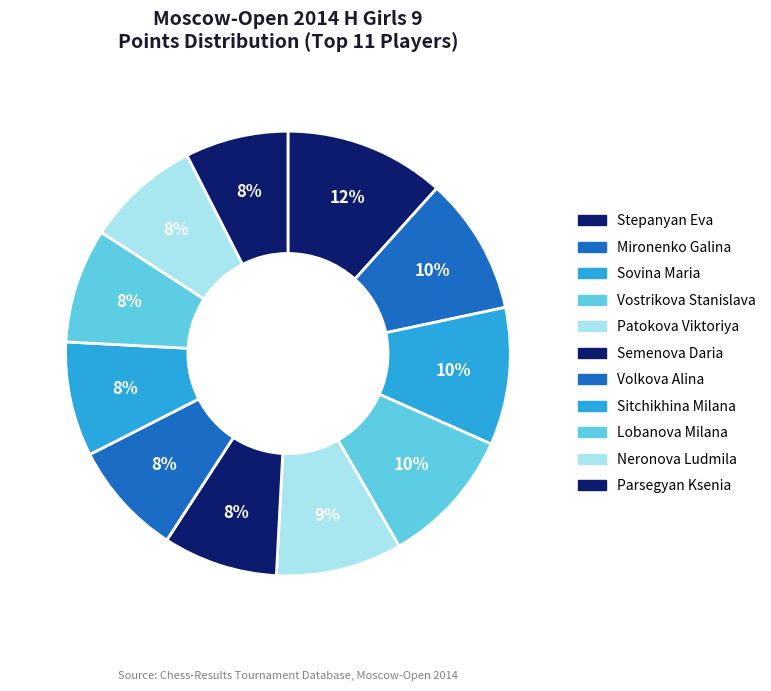

Does Vostrikova Stanislava account for over 50% of the chart?

No